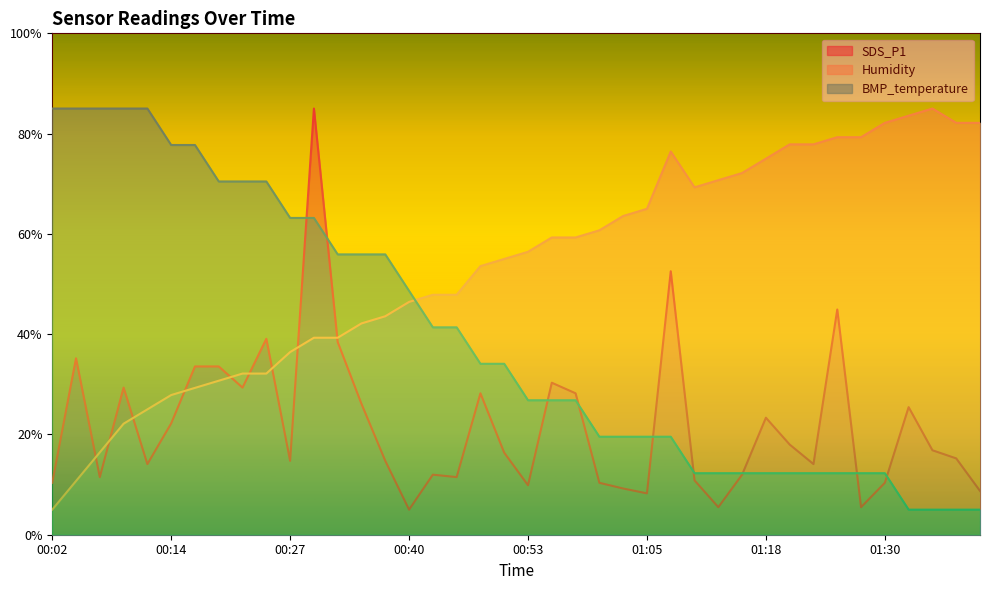

Read the SDS_P1 value at 01:05.

8.2